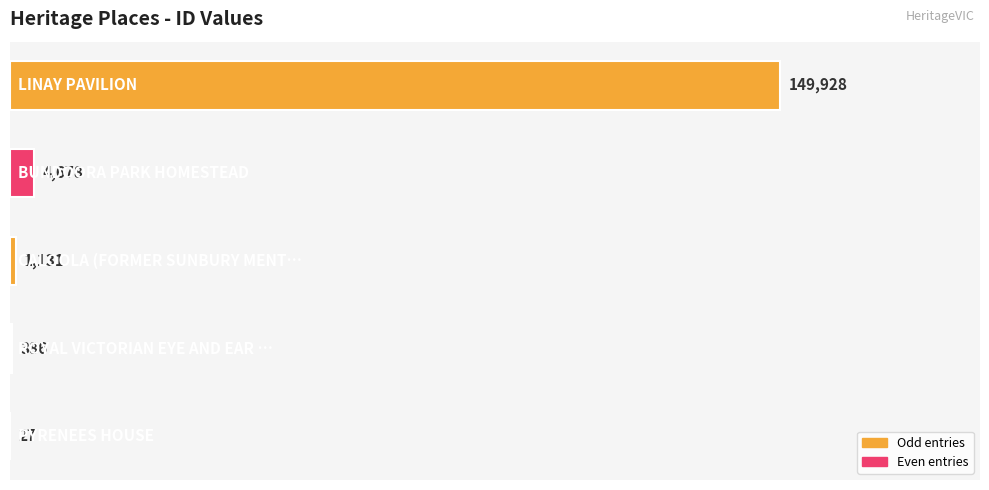

The value at CALOOLA (FORMER SUNBURY MENT… is 1131. True or false?

True